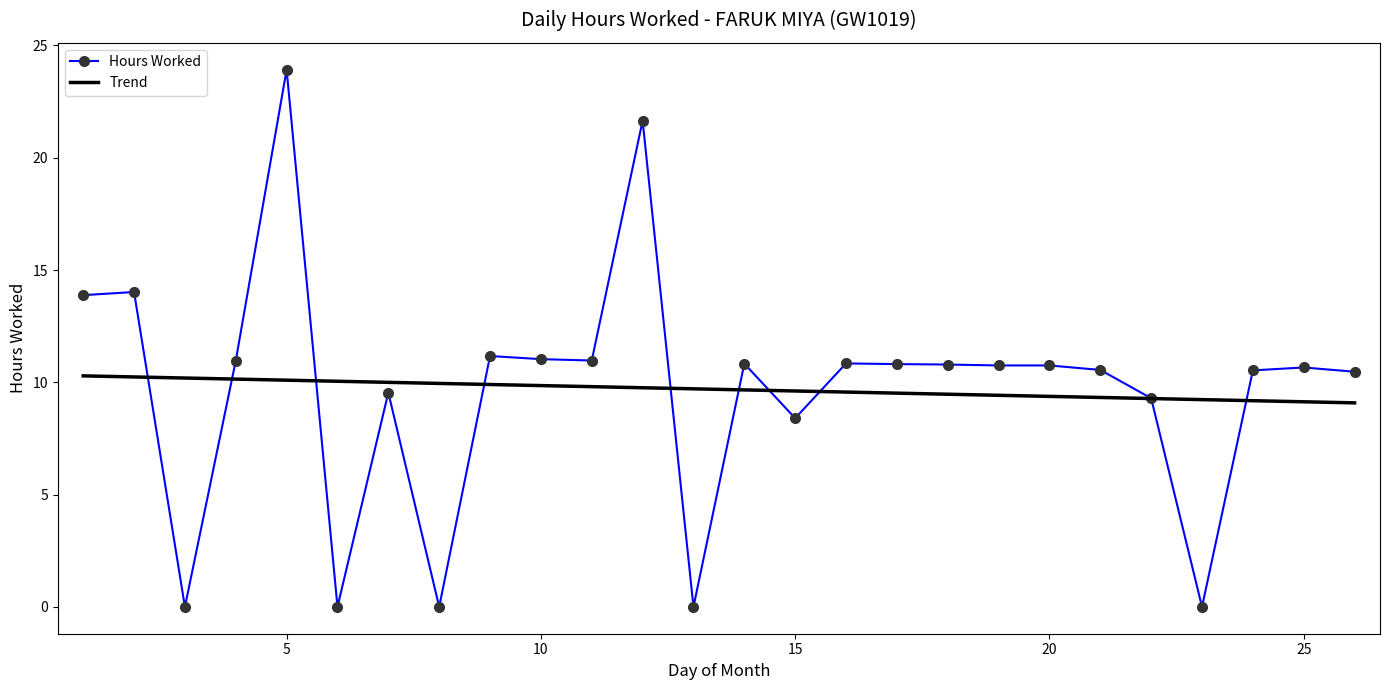

What is the maximum value for Hours Worked?

23.9